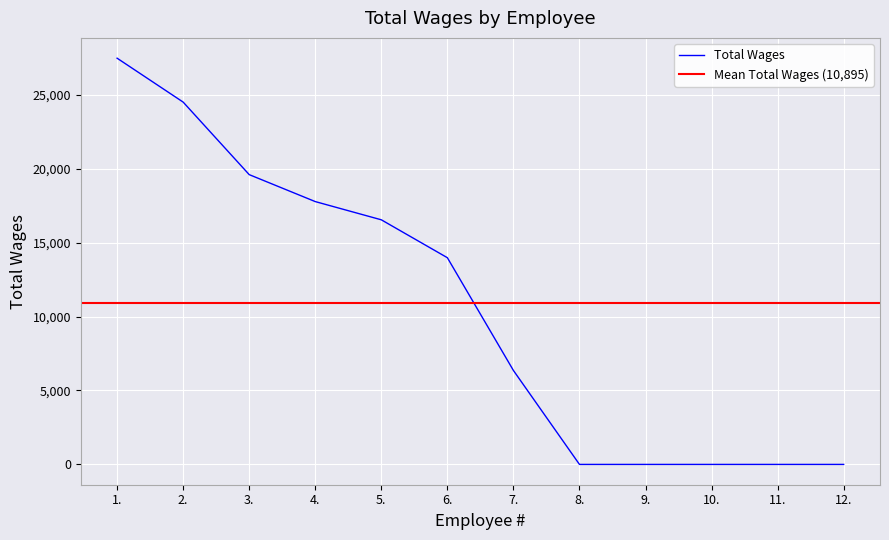

Does the chart display data point markers on the line(s)?

No